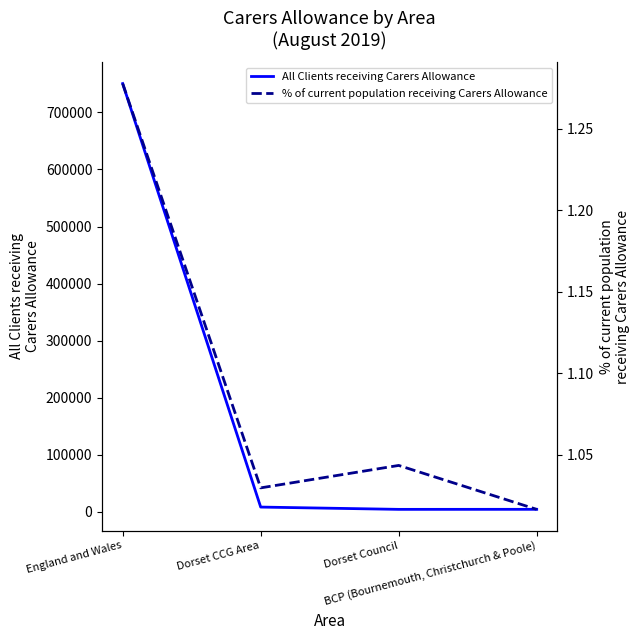

Rank the series by their maximum value, from highest to lowest.

All Clients receiving Carers Allowance, % of current population receiving Carers Allowance